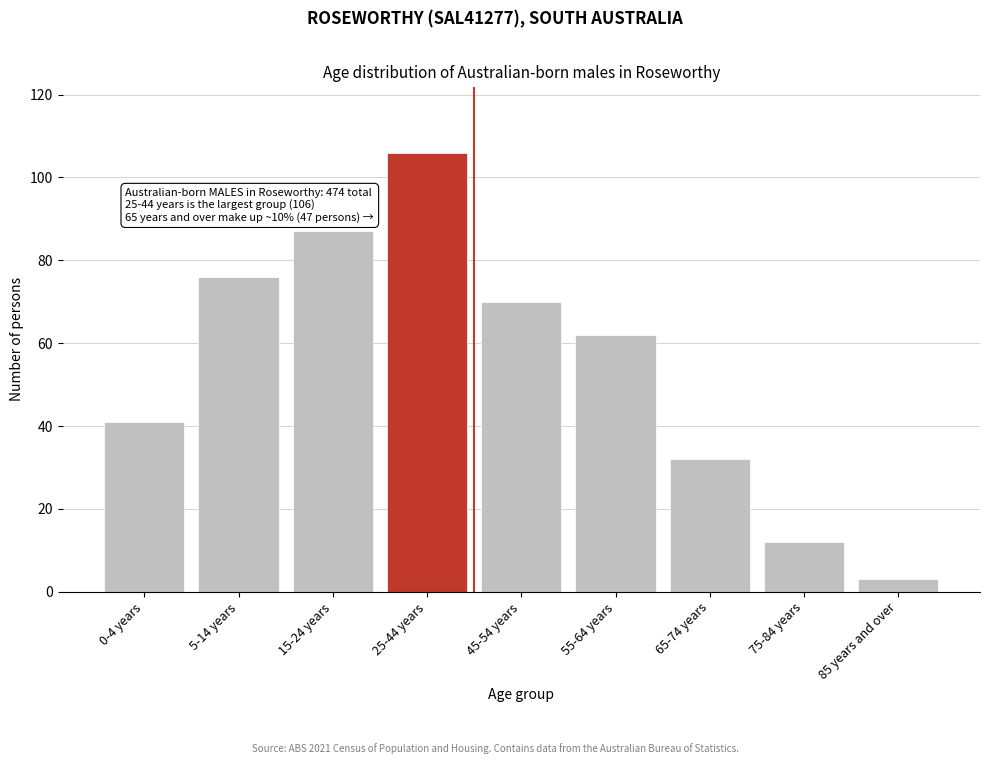

Reading right to left, what are all the values shown in this chart?

85 years and over=3	75-84 years=12	65-74 years=32	55-64 years=62	45-54 years=70	25-44 years=106	15-24 years=87	5-14 years=76	0-4 years=41